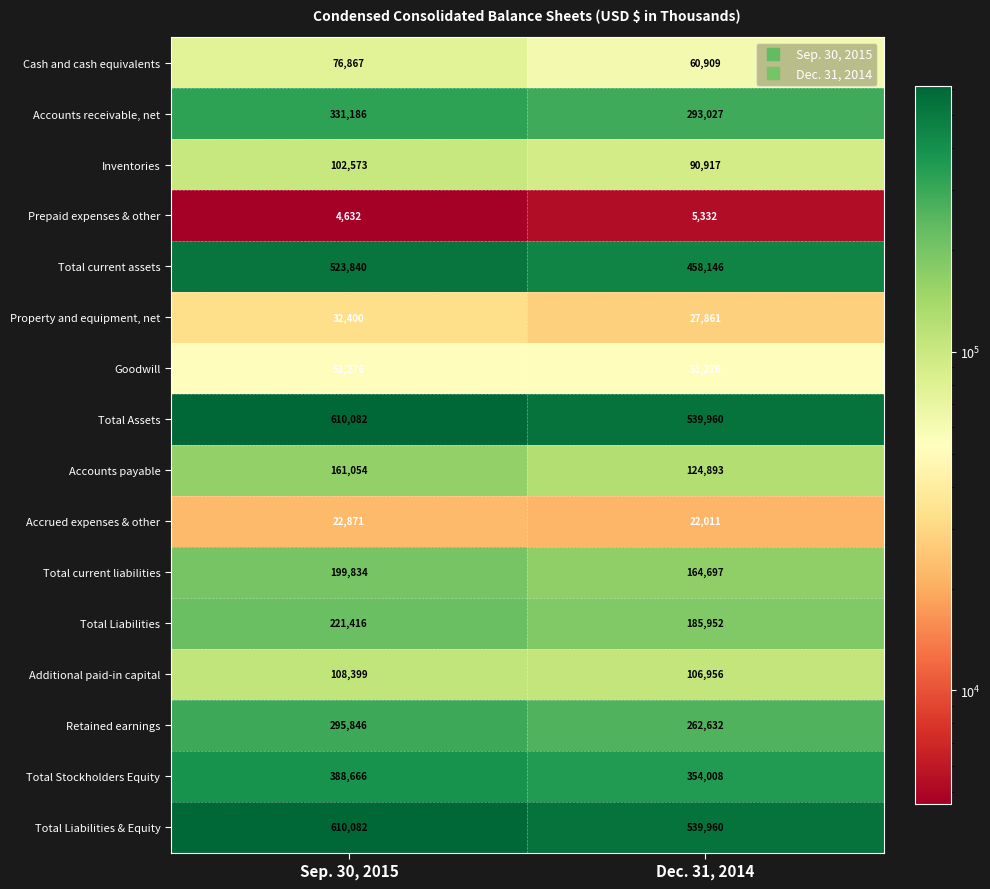

What is the sum of the Retained earnings values at Sep. 30, 2015 and Dec. 31, 2014?

558478